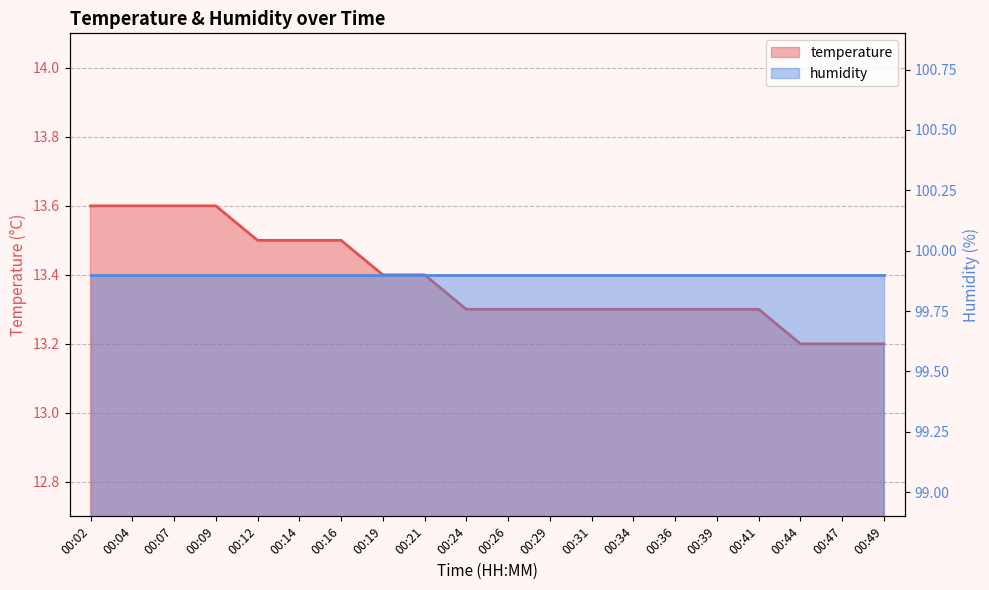

The value at 00:09 is 13.6. True or false?

True